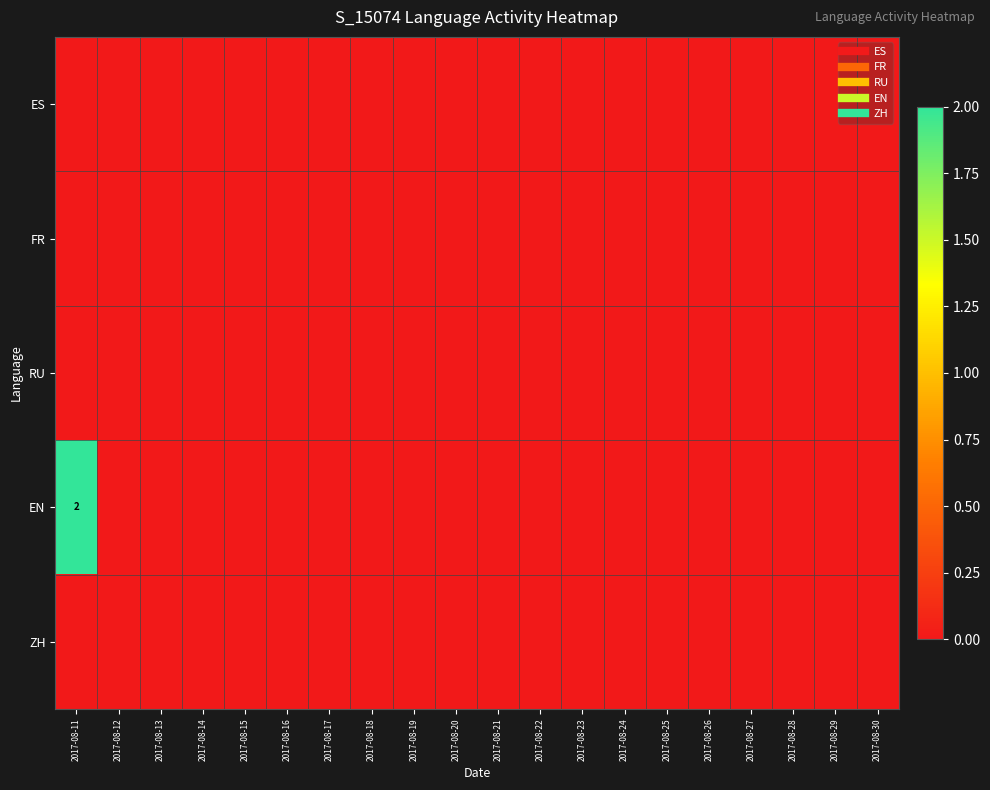

List the series in order of their peak value, highest first.

EN, ES, FR, RU, ZH